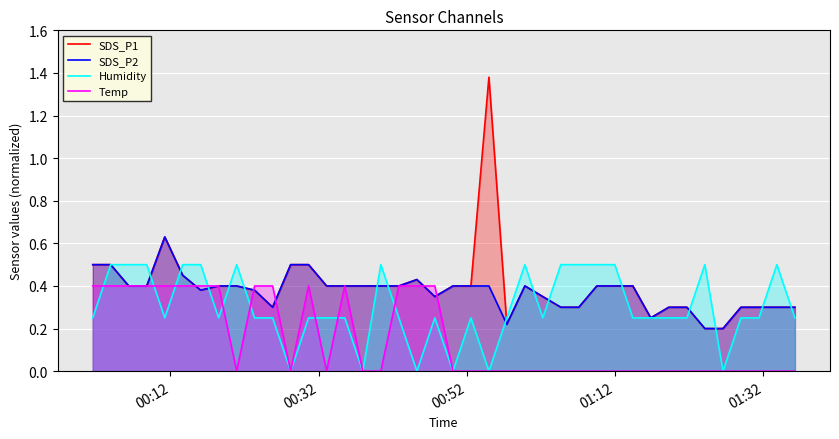

List the series in order of their peak value, lowest first.

Temp, Humidity, SDS_P2, SDS_P1